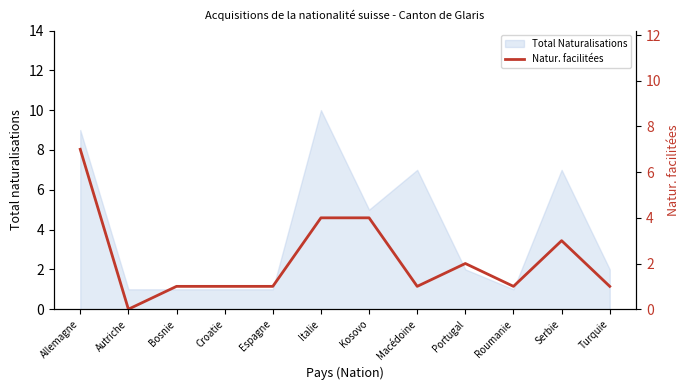

True or false: Total Naturalisations has a value of 7 at Macédoine.

True